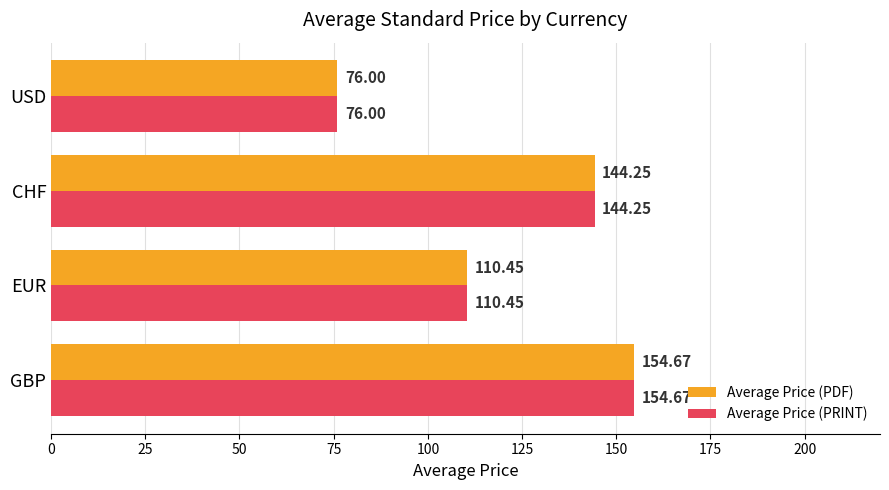

At which label is Average Price (PDF) closest to 115?

EUR